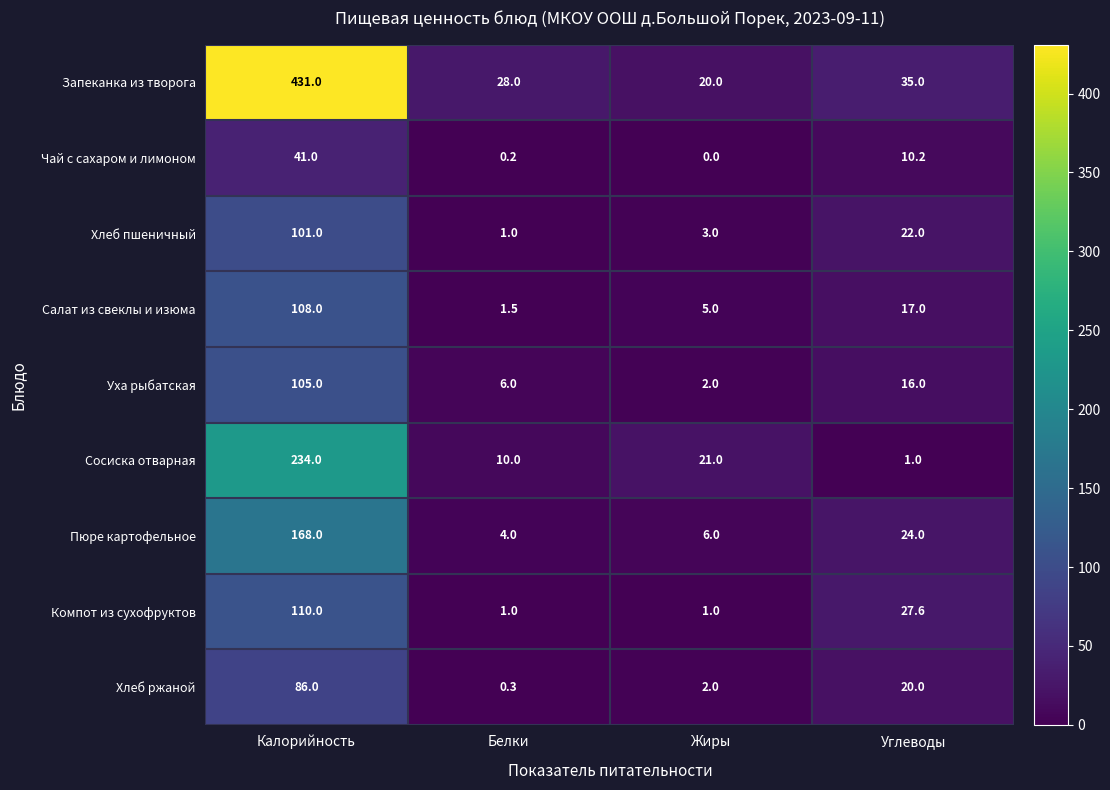

Which label corresponds to the smallest value in the chart?

Жиры